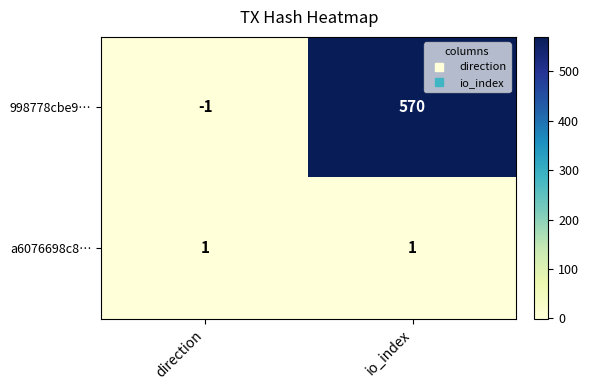

What is the smallest value displayed?

-1